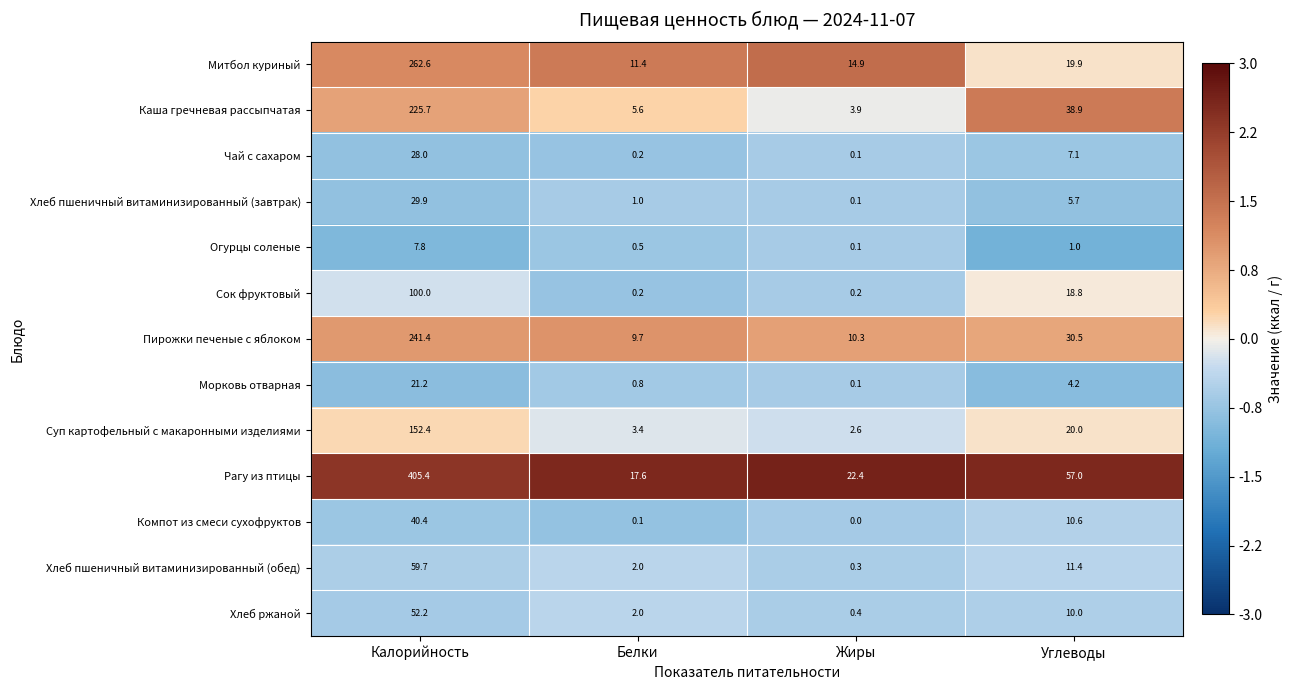

Where does the Сок фруктовый series first go above 18?

Калорийность